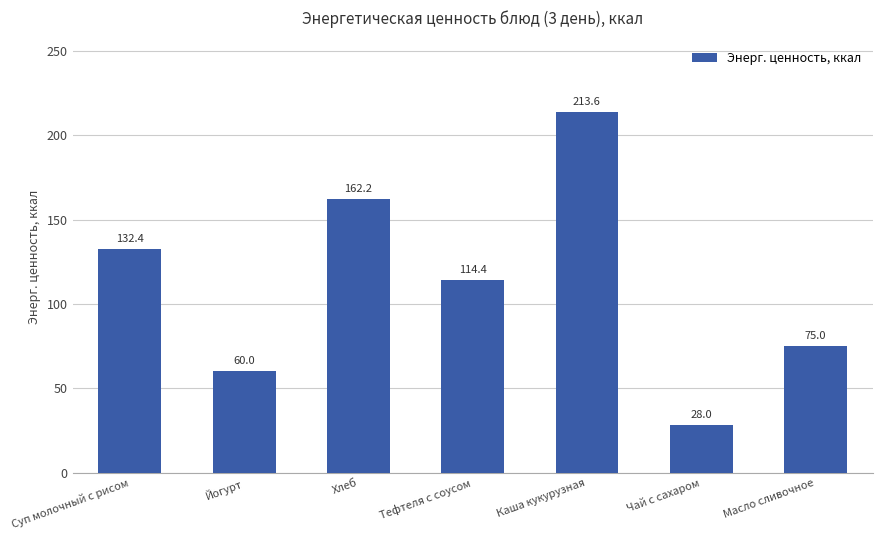

What is the average value?

112.2